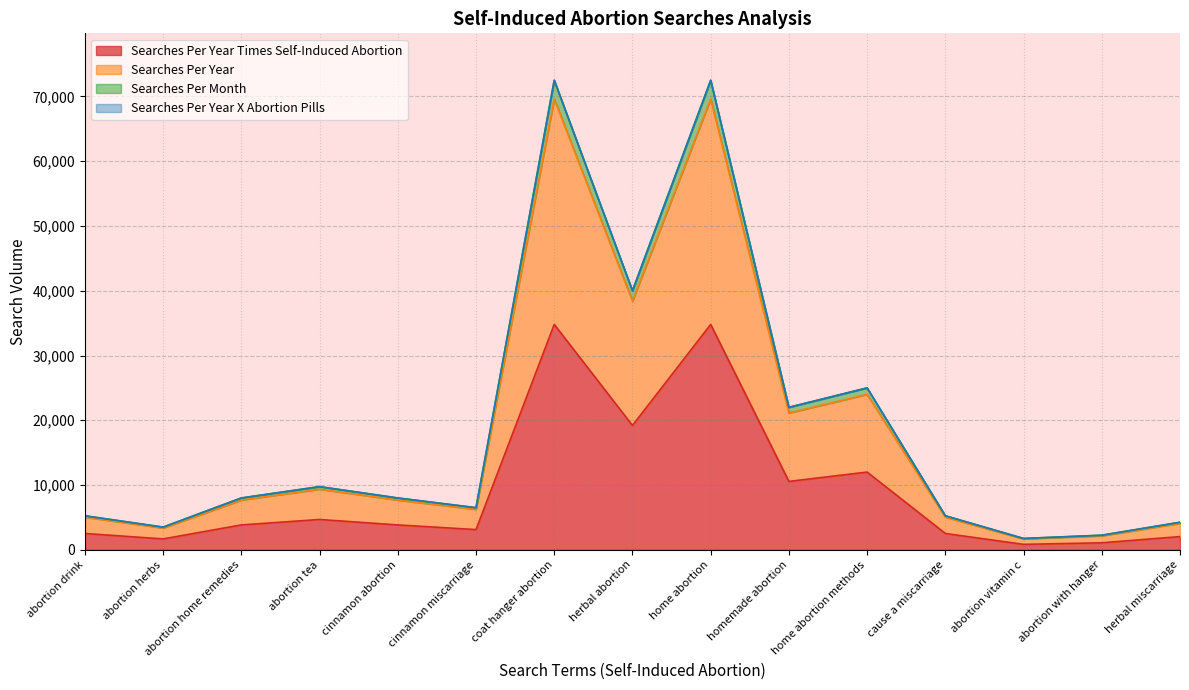

At which category does Searches Per Year Times Self-Induced Abortion reach its first local valley?

abortion herbs